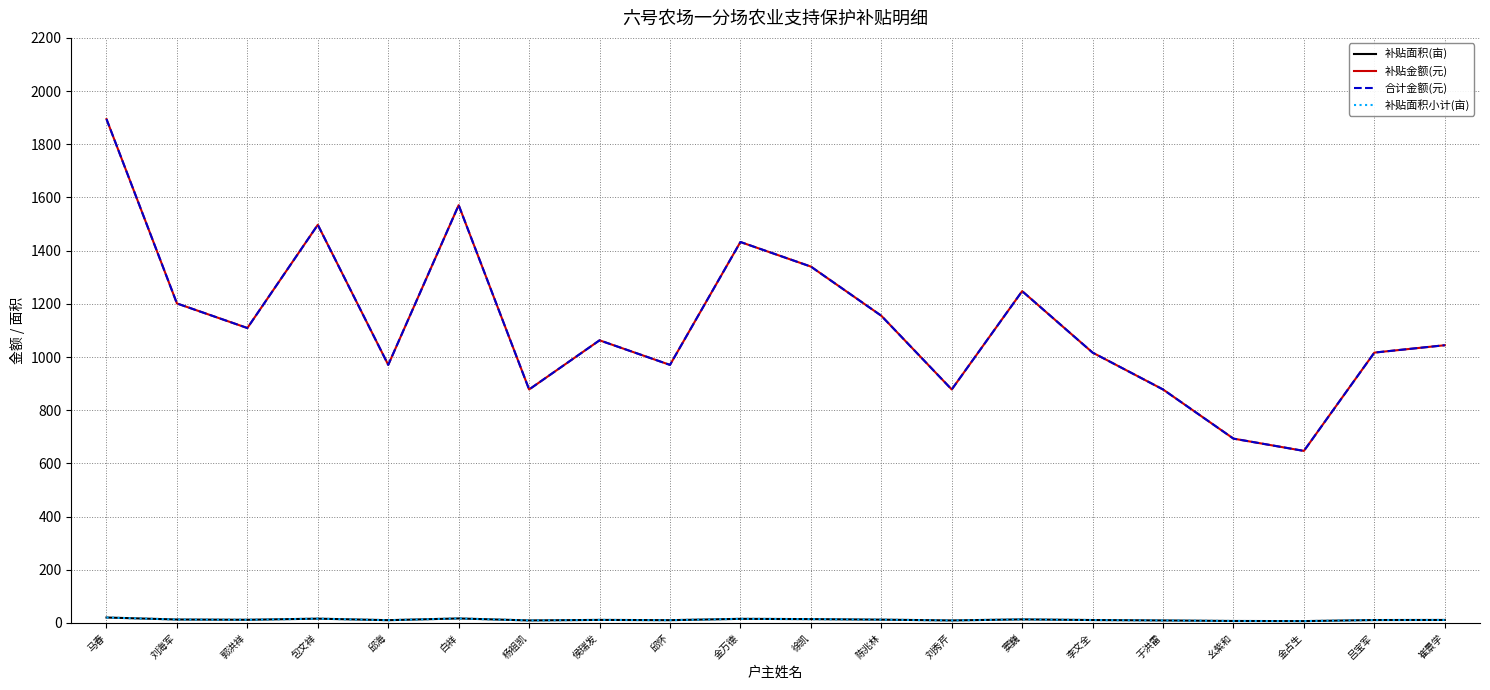

At 马春, list the series in order from smallest to largest.

补贴面积(亩), 补贴面积小计(亩), 补贴金额(元), 合计金额(元)